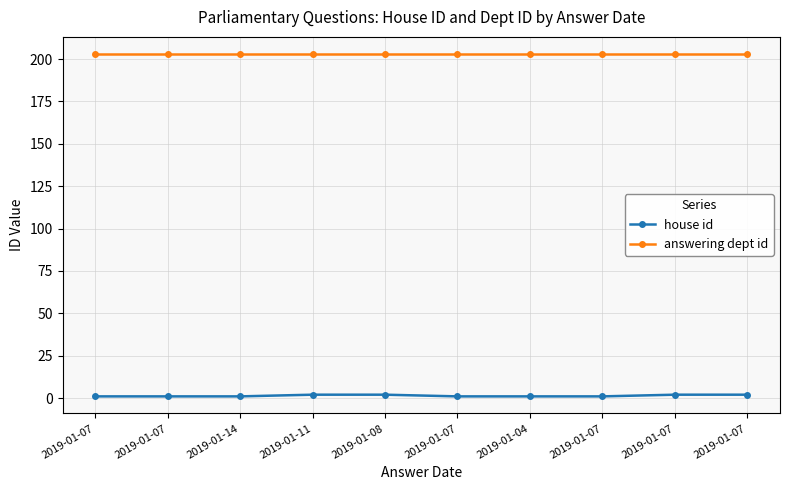

What is the sum of the answering dept id values at 2019-01-07 and 2019-01-07?

406